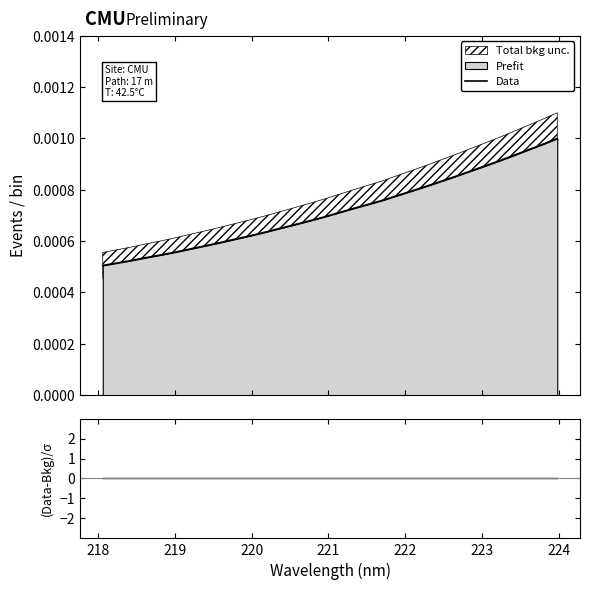

At how many categories does at least one series exceed 0?

32